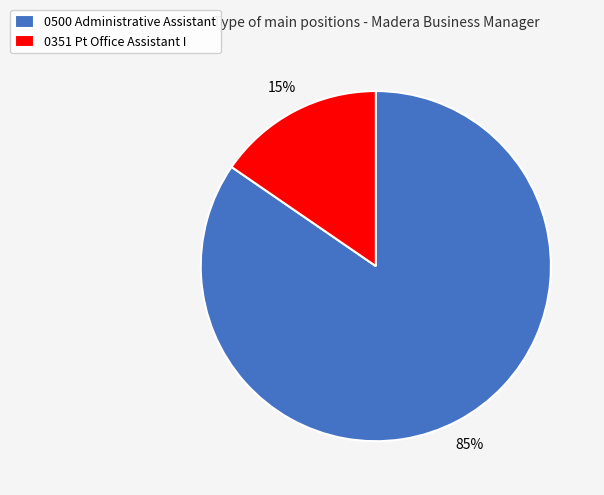

What percentage is the 0500 Administrative Assistant slice, to the nearest percent?

85%